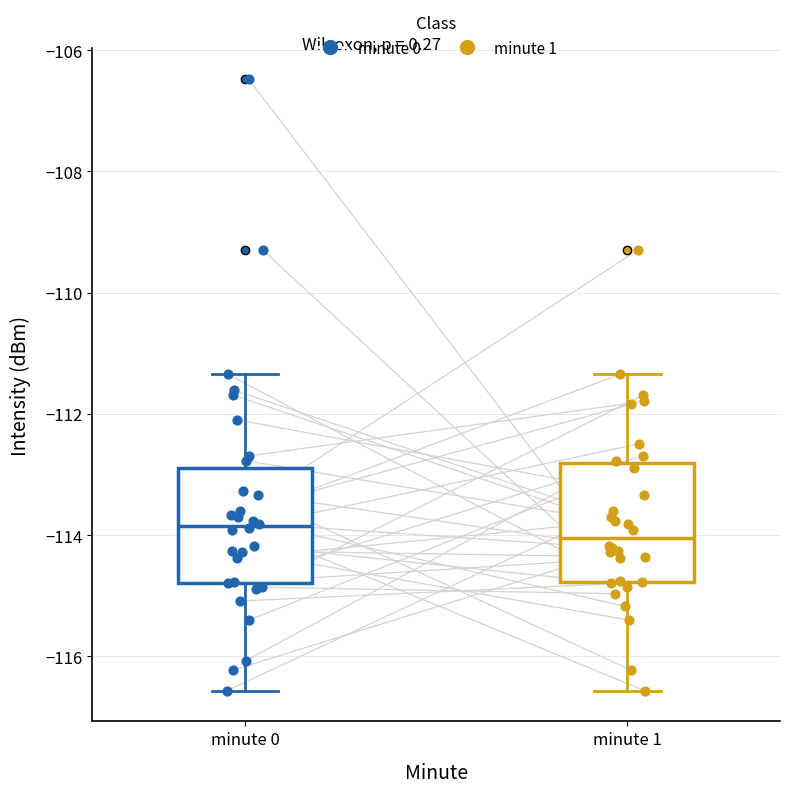

Reading left to right, transcribe this box plot: for each box, give where its median line is, the range the box spans, and where its two whiskers end, as read against the y-axis. The values are not printed on the chart, so give them approximately, as read against the axis.

minute 0: median -113.8, box -114.8 to -112.8, whiskers -116.6 to -111.4
minute 1: median -114.0, box -114.8 to -112.8, whiskers -116.6 to -111.4